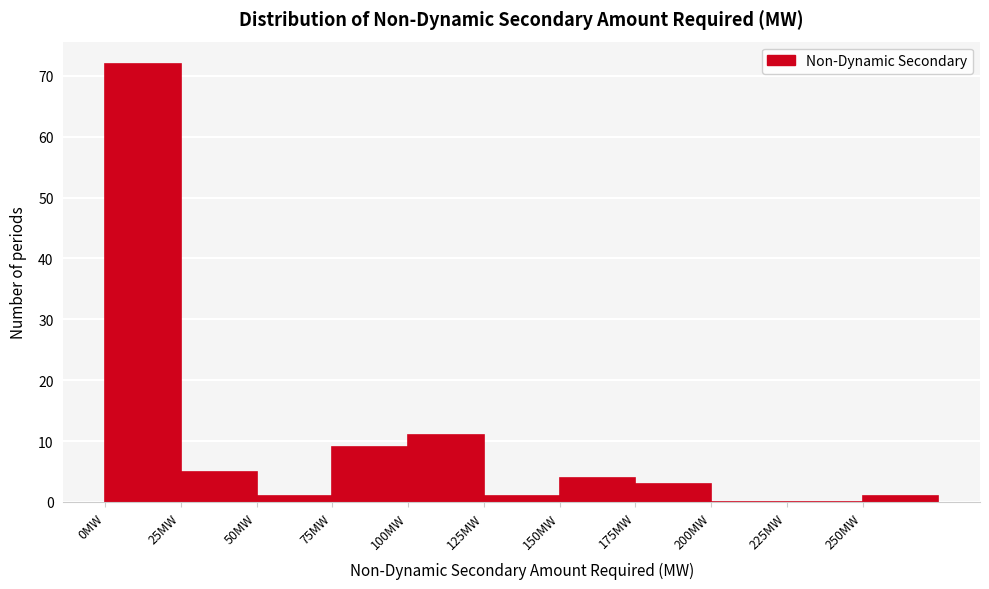

Reading left to right, transcribe this chart: for each bar, give the range it covers on the x-axis and its height. The values are not printed on the chart, so give them approximately, as read against the axis.

0 to 25: 72
25 to 50: 5
50 to 75: 1
75 to 100: 9
100 to 125: 11
125 to 150: 1
150 to 175: 4
175 to 200: 3
200 to 225: 0
225 to 250: 0
250 to 275: 1